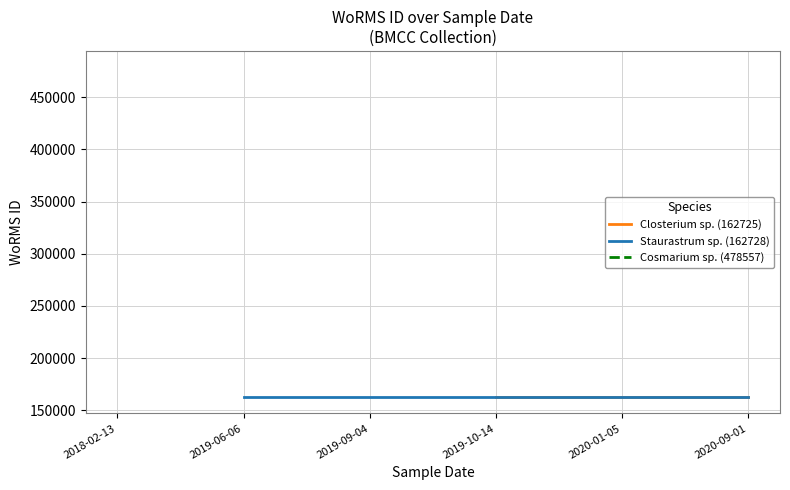

What value does the data have at 2020-01-05?

162728